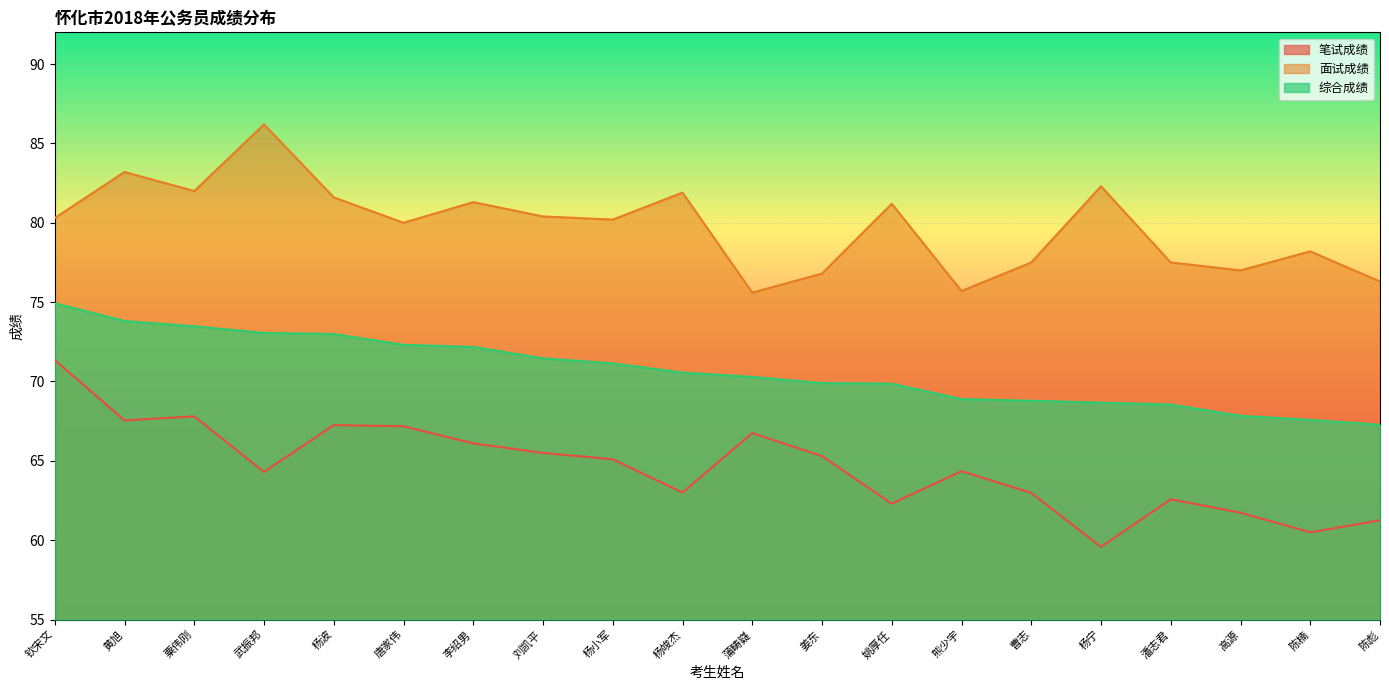

At how many categories does at least one series exceed 85?

1